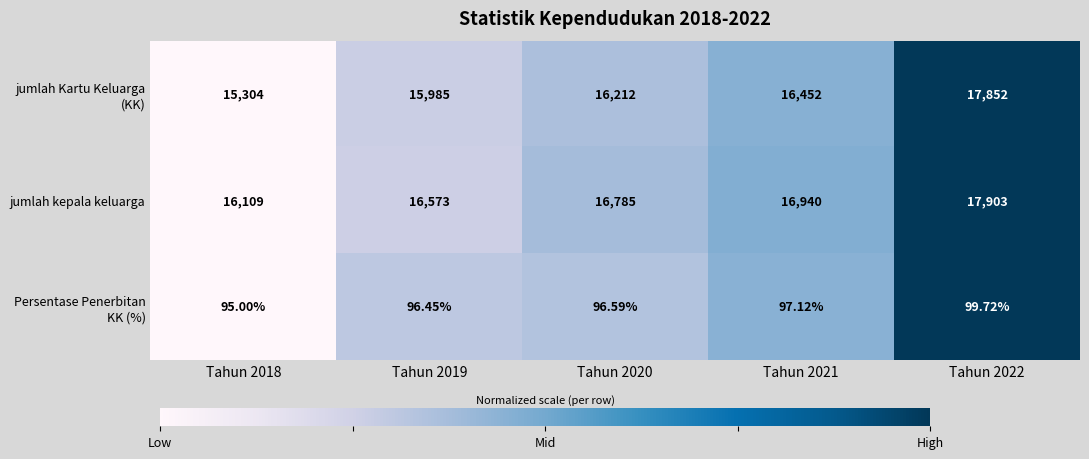

Which series has the largest total across all categories?

jumlah kepala keluarga